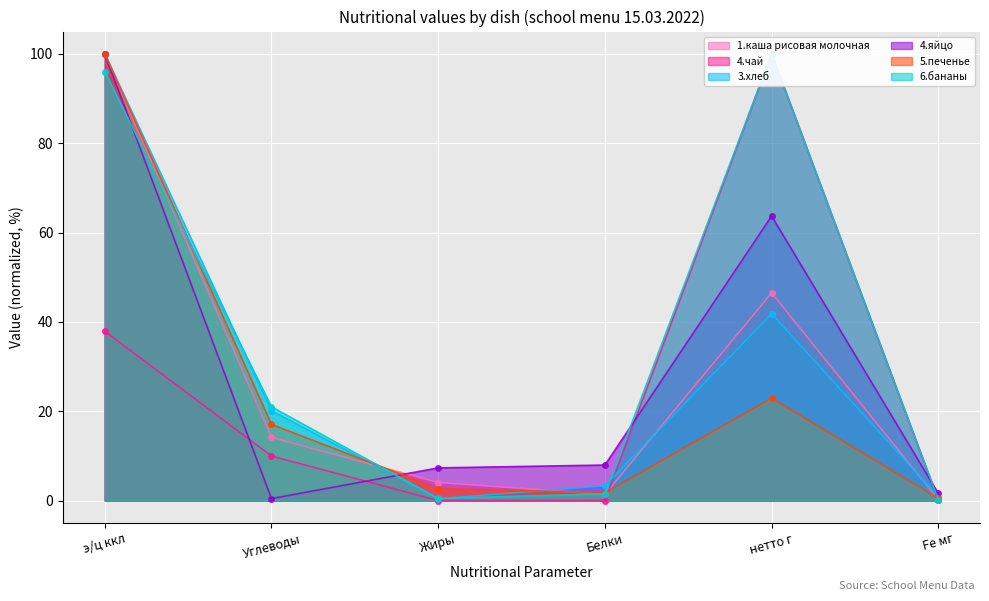

Which category has the lowest value across all series?

Жиры